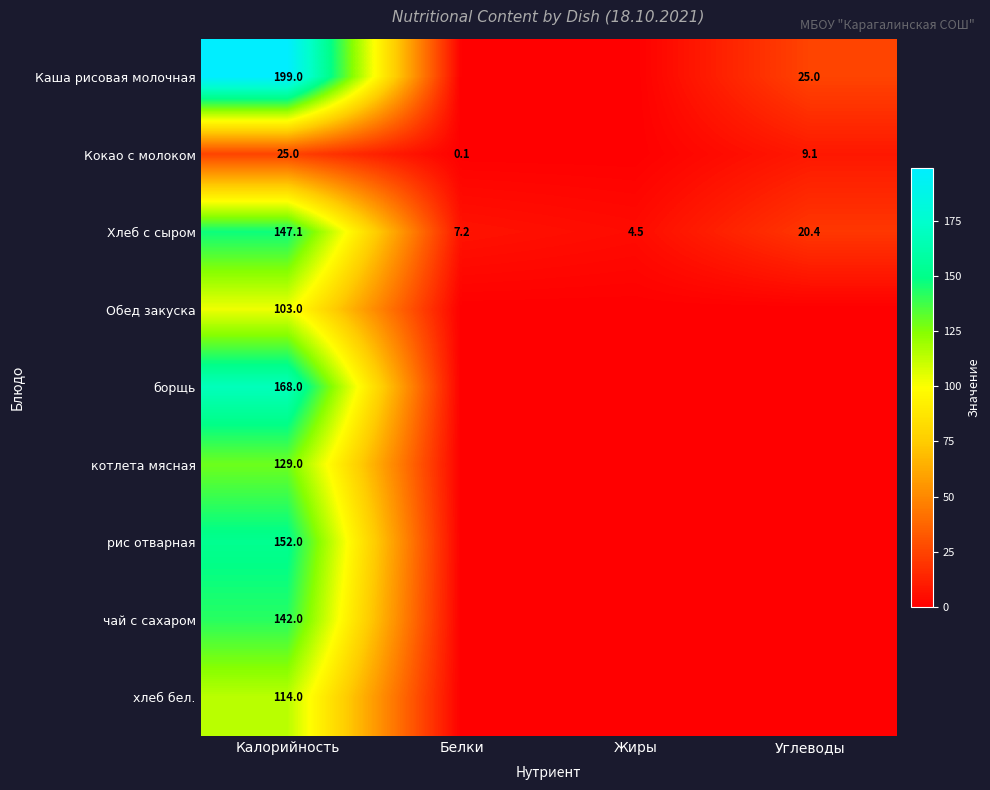

Rank the series at Калорийность from highest to lowest value.

Каша рисовая молочная, борщь, рис отварная, Хлеб с сыром, чай с сахаром, котлета мясная, хлеб бел., Обед закуска, Кокао с молоком